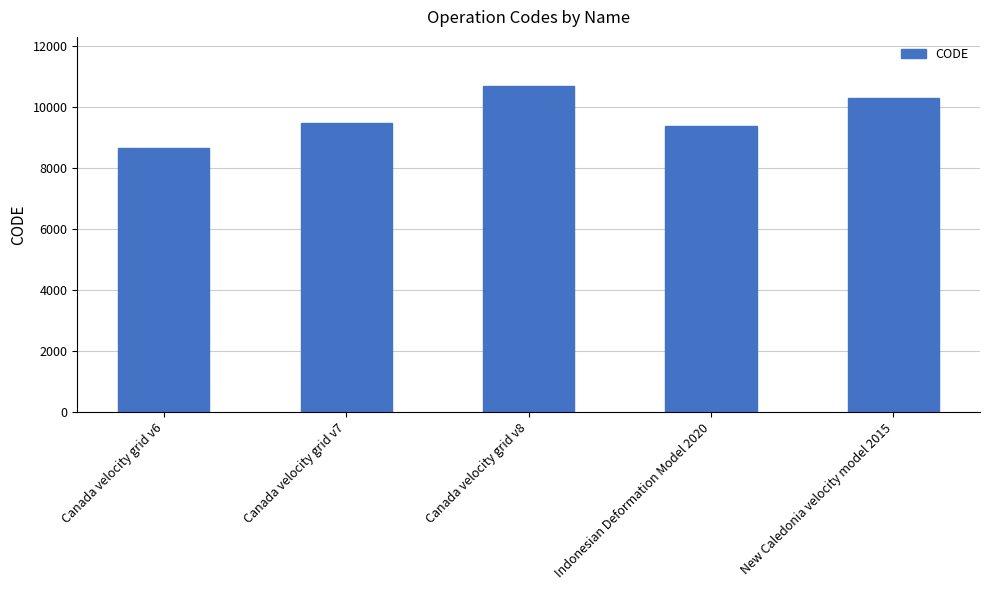

What is the greatest value displayed?

10707